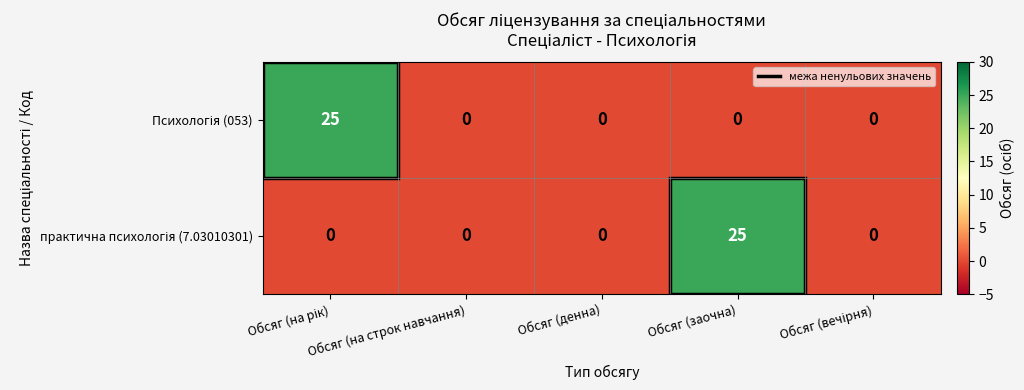

What is the maximum value shown in the chart?

25